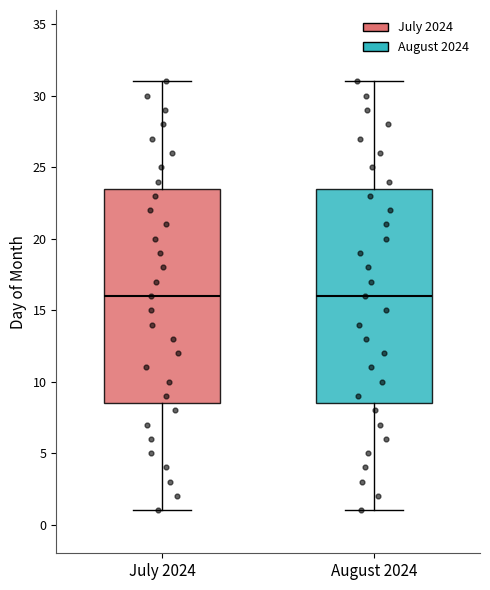

Reading left to right, transcribe this box plot: for each box, give where its median line is, the range the box spans, and where its two whiskers end, as read against the y-axis. The values are not printed on the chart, so give them approximately, as read against the axis.

July 2024: median 16.0, box 8.5 to 23.5, whiskers 1.0 to 31.0
August 2024: median 16.0, box 8.5 to 23.5, whiskers 1.0 to 31.0